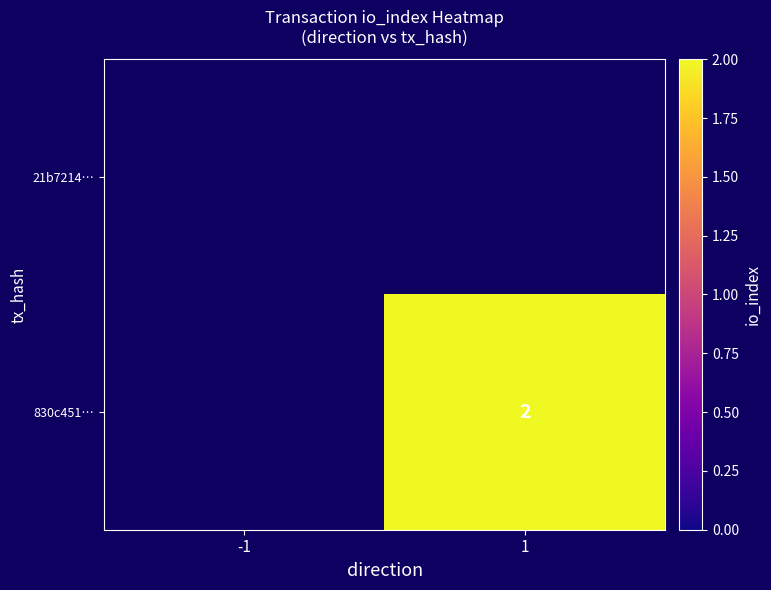

The value of 830c451… at 1 is 2. True or false?

True